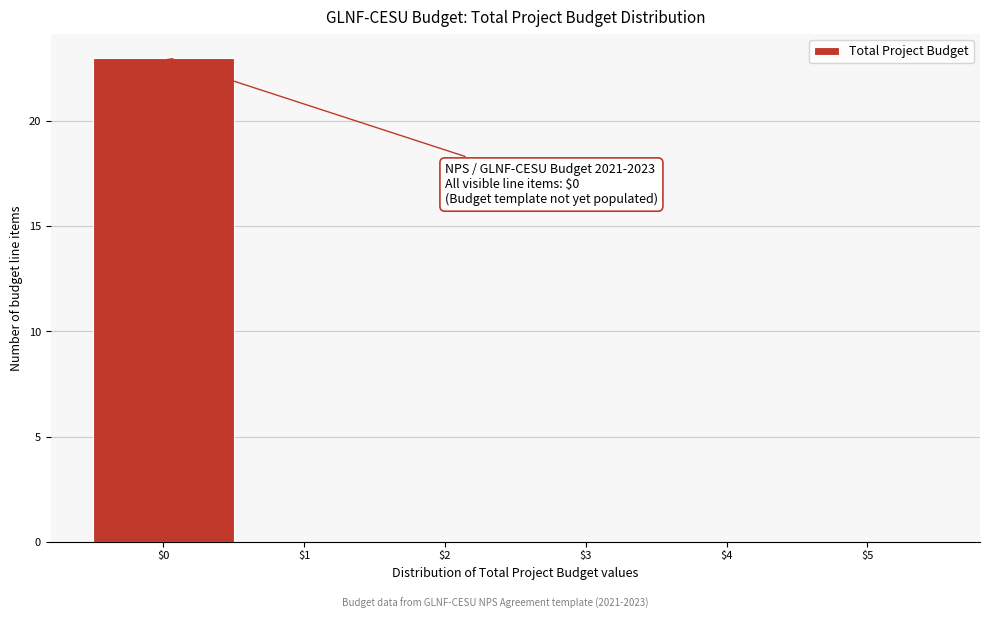

Which range on the x-axis has the tallest bar?

-0.5 to 0.5